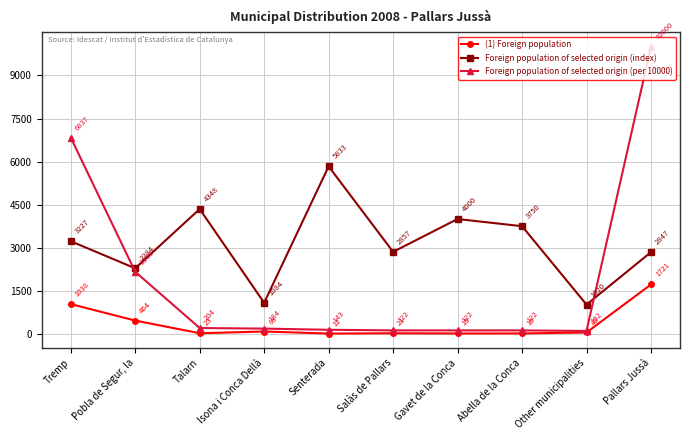

Which series has the widest spread of values?

Foreign population of selected origin (per 10000)